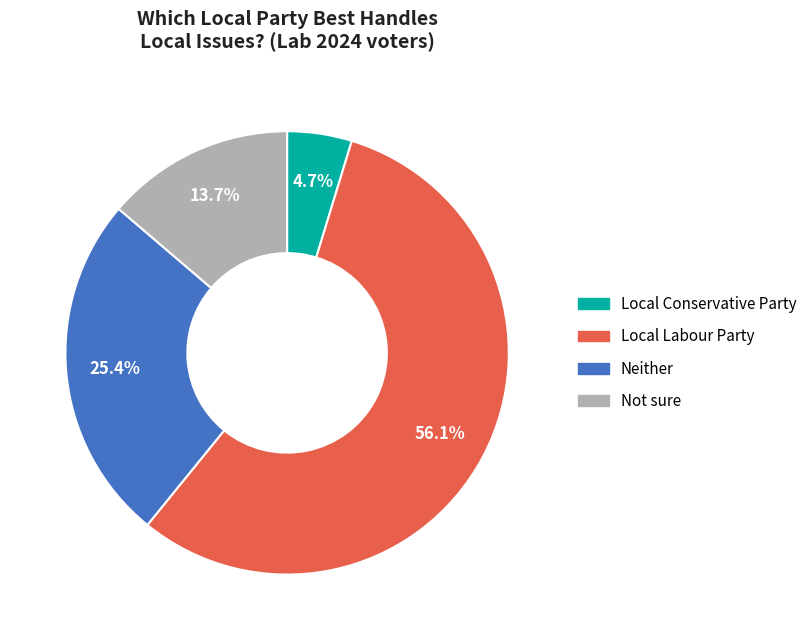

Which category has the biggest portion of the pie?

Local Labour Party